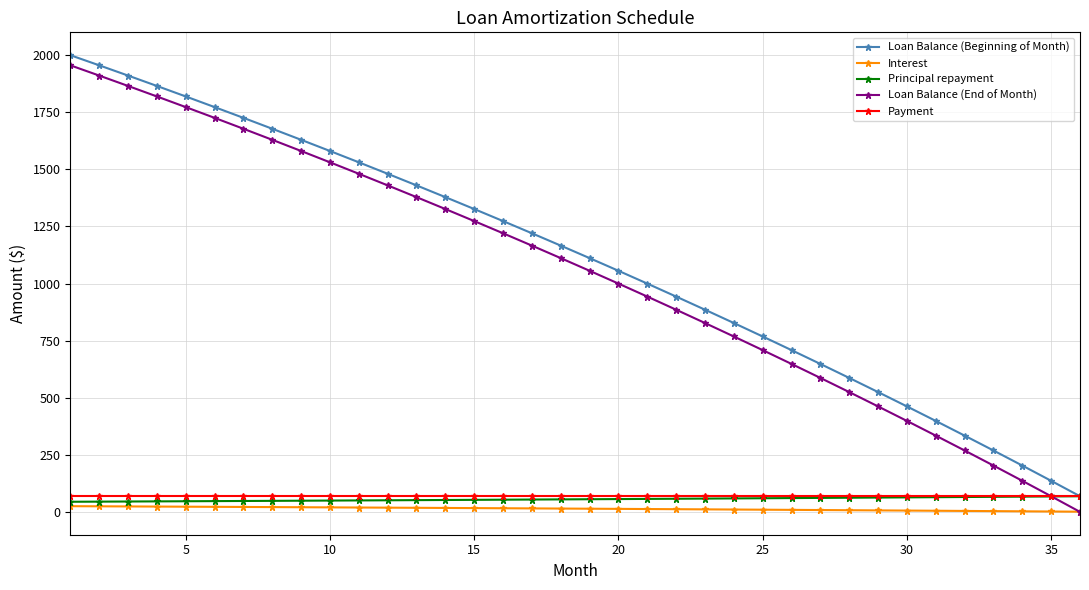

What is the value of the Loan Balance (Beginning of Month) point at the 22nd from the left?

942.9